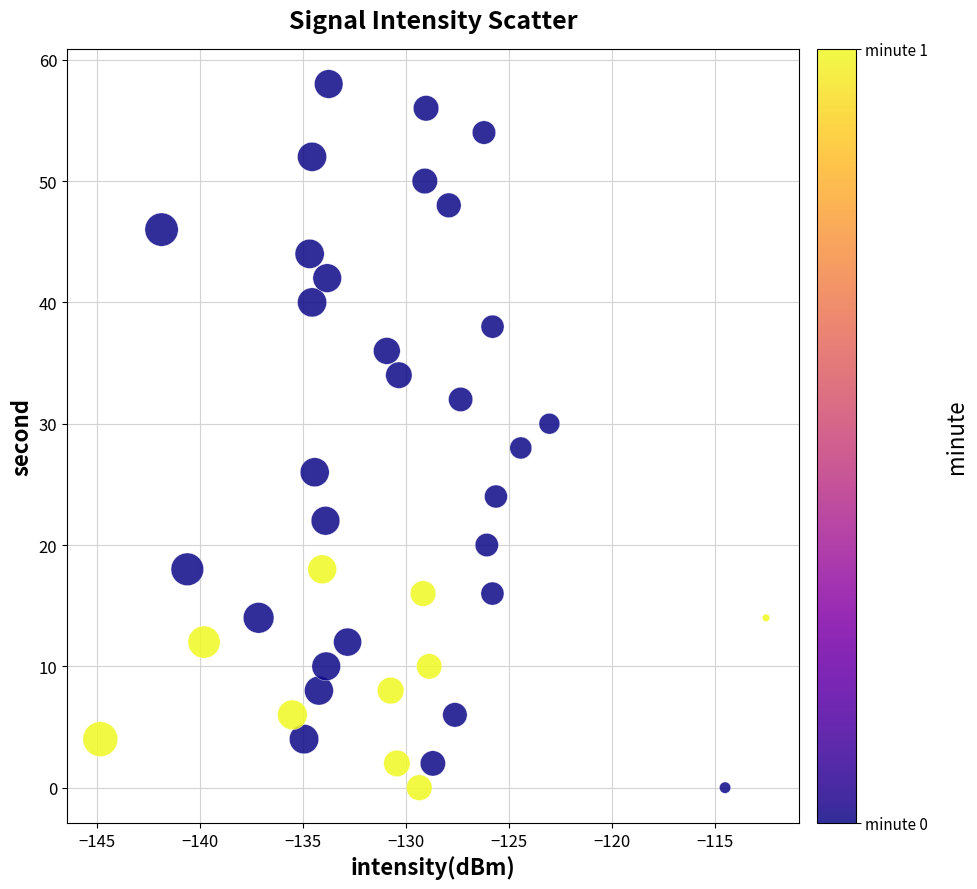

What is the range of Y values (max minus min)?

58